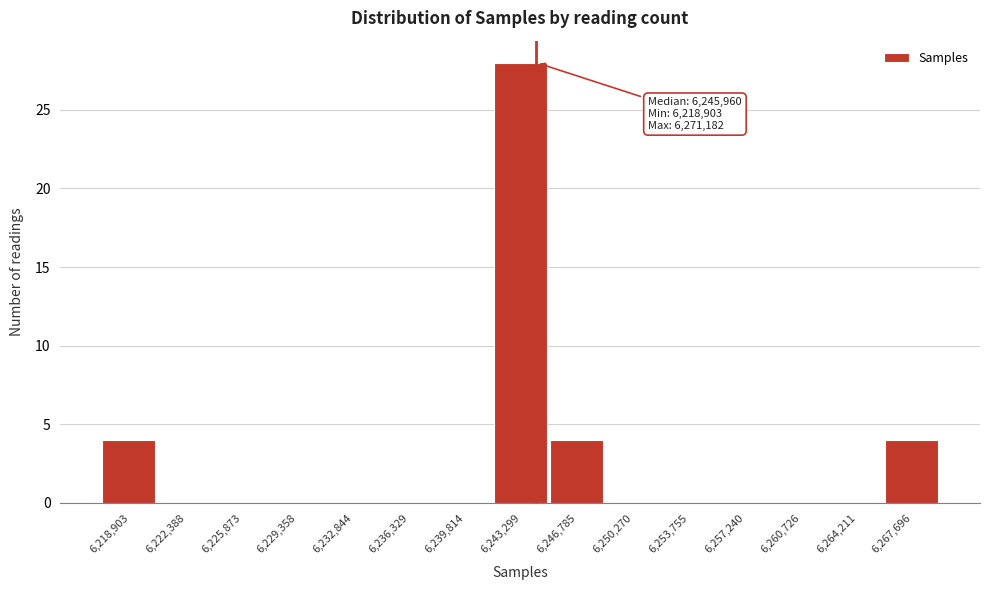

Reading left to right, extract all data points from this chart.

6,218,903=4	6,222,388=0	6,225,873=0	6,229,358=0	6,232,844=0	6,236,329=0	6,239,814=0	6,243,299=28	6,246,785=4	6,250,270=0	6,253,755=0	6,257,240=0	6,260,726=0	6,264,211=0	6,267,696=4